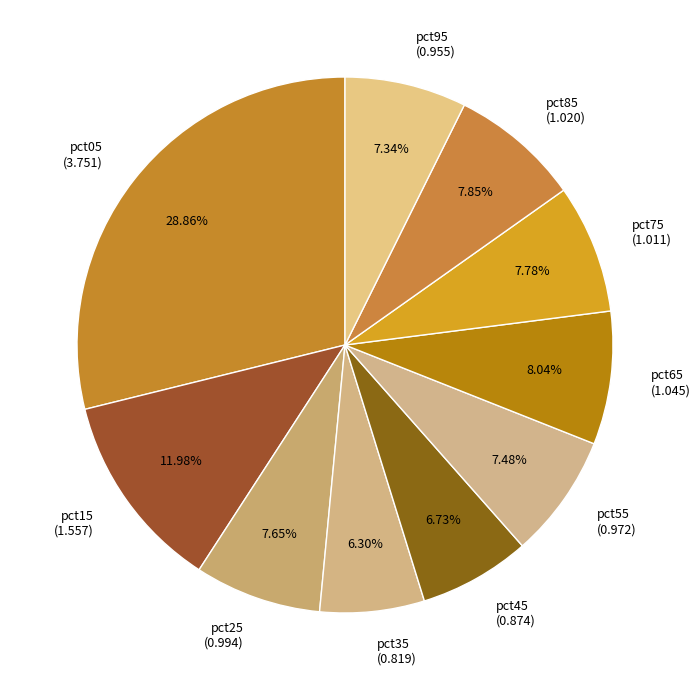

What percentage is the pct25 slice, to the nearest percent?

8%